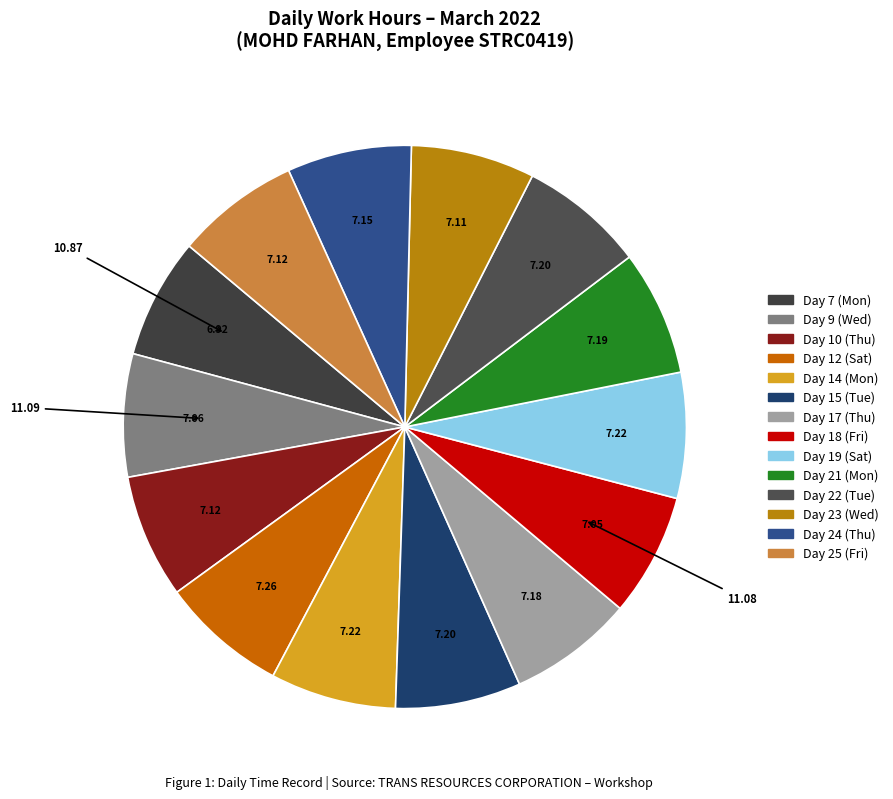

To the nearest percent, what percentage of the pie is Day 22 (Tue)?

7%